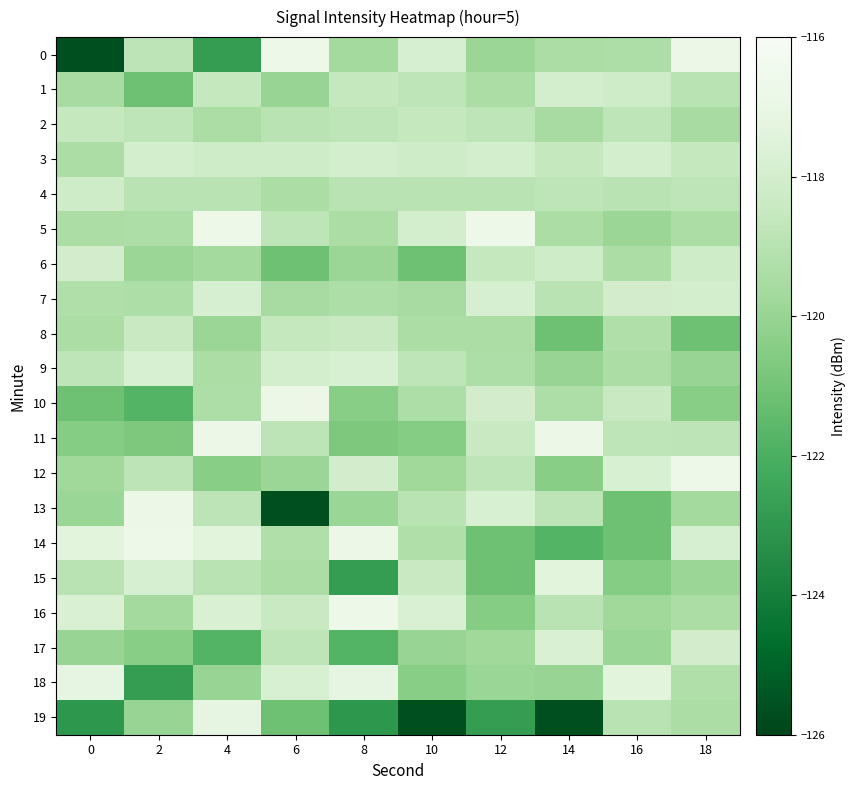

Reading left to right, transcribe all the data shown in this chart.

0: 0=-125.6	2=-118.8	4=-122.8	6=-116.7	8=-119.7	10=-117.9	12=-119.9	14=-119.4	16=-119.3	18=-116.7
1: 0=-119.5	2=-121.1	4=-118.6	6=-120.0	8=-118.6	10=-118.8	12=-119.4	14=-118.0	16=-118.2	18=-118.9
2: 0=-118.6	2=-118.8	4=-119.4	6=-118.9	8=-118.8	10=-118.6	12=-118.8	14=-119.5	16=-118.8	18=-119.5
3: 0=-119.4	2=-118.0	4=-118.2	6=-118.2	8=-118.0	10=-118.2	12=-118.0	14=-118.6	16=-118.0	18=-118.6
4: 0=-118.2	2=-118.9	4=-118.9	6=-119.4	8=-118.9	10=-118.9	12=-118.9	14=-118.8	16=-118.9	18=-118.8
5: 0=-119.4	2=-119.3	4=-116.7	6=-118.8	8=-119.4	10=-118.0	12=-116.7	14=-119.4	16=-119.9	18=-119.4
6: 0=-118.0	2=-119.9	4=-119.7	6=-121.1	8=-119.9	10=-121.1	12=-118.6	14=-118.2	16=-119.4	18=-118.2
7: 0=-119.2	2=-119.4	4=-117.9	6=-119.5	8=-119.4	10=-119.5	12=-117.9	14=-118.9	16=-118.0	18=-118.0
8: 0=-119.4	2=-118.4	4=-119.9	6=-118.6	8=-118.4	10=-119.4	12=-119.4	14=-121.1	16=-119.2	18=-121.1
9: 0=-118.8	2=-117.8	4=-119.4	6=-118.0	8=-117.8	10=-118.8	12=-119.4	14=-120.0	16=-119.4	18=-120.0
10: 0=-121.1	2=-121.7	4=-119.3	6=-116.7	8=-120.4	10=-119.3	12=-118.0	14=-119.3	16=-118.4	18=-120.4
11: 0=-120.5	2=-120.8	4=-116.7	6=-118.8	8=-120.8	10=-120.5	12=-118.4	14=-116.7	16=-118.8	18=-118.8
12: 0=-119.7	2=-118.8	4=-120.4	6=-119.9	8=-118.0	10=-119.7	12=-118.8	14=-120.4	16=-117.8	18=-116.7
13: 0=-119.9	2=-116.7	4=-118.8	6=-125.6	8=-119.9	10=-118.9	12=-117.8	14=-118.8	16=-121.1	18=-119.7
14: 0=-117.3	2=-116.7	4=-117.3	6=-119.2	8=-116.7	10=-119.2	12=-121.1	14=-121.7	16=-121.1	18=-117.9
15: 0=-118.9	2=-117.9	4=-118.9	6=-119.4	8=-122.8	10=-118.4	12=-121.1	14=-117.3	16=-120.5	18=-119.9
16: 0=-117.7	2=-119.7	4=-117.7	6=-118.4	8=-116.7	10=-117.7	12=-120.5	14=-118.9	16=-119.7	18=-119.4
17: 0=-120.0	2=-120.4	4=-121.7	6=-118.8	8=-121.7	10=-120.0	12=-119.7	14=-117.7	16=-119.9	18=-118.0
18: 0=-117.2	2=-122.8	4=-120.0	6=-117.8	8=-117.2	10=-120.4	12=-119.9	14=-120.0	16=-117.3	18=-119.2
19: 0=-123.0	2=-120.0	4=-117.2	6=-121.1	8=-123.0	10=-125.6	12=-122.8	14=-125.6	16=-118.9	18=-119.4